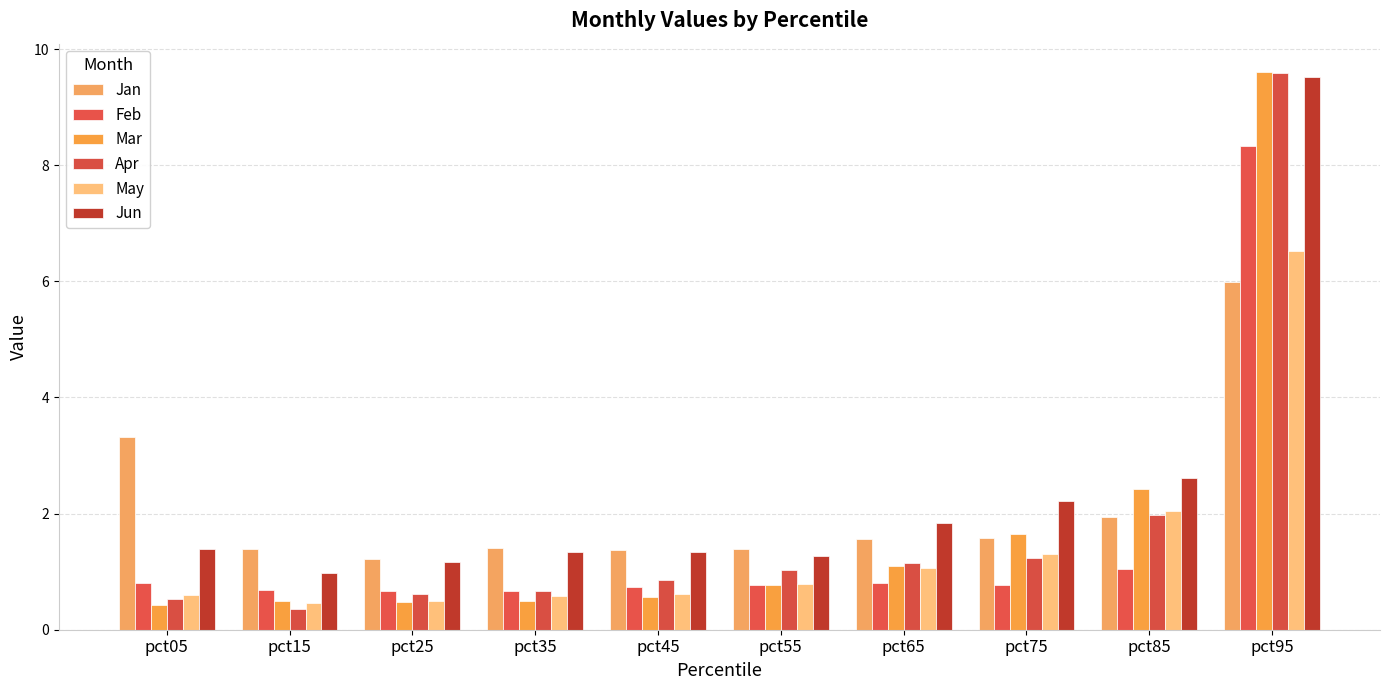

What is the value of the Feb bar at the 4th from the left?

0.7